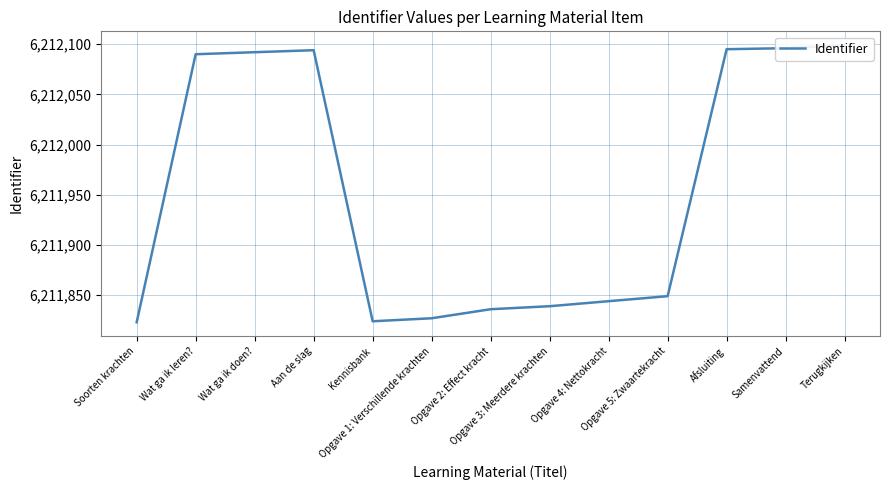

Approximately how many times larger is the value at Opgave 4: Nettokracht compared to Opgave 5: Zwaartekracht?

1.0